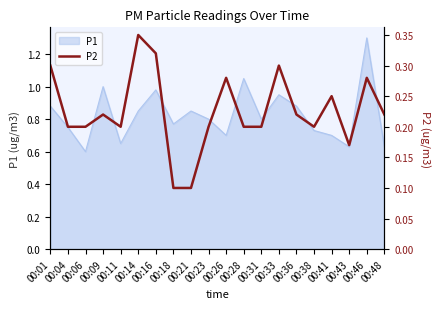

True or false: P1 has a value of 1.0 at 00:04.

False